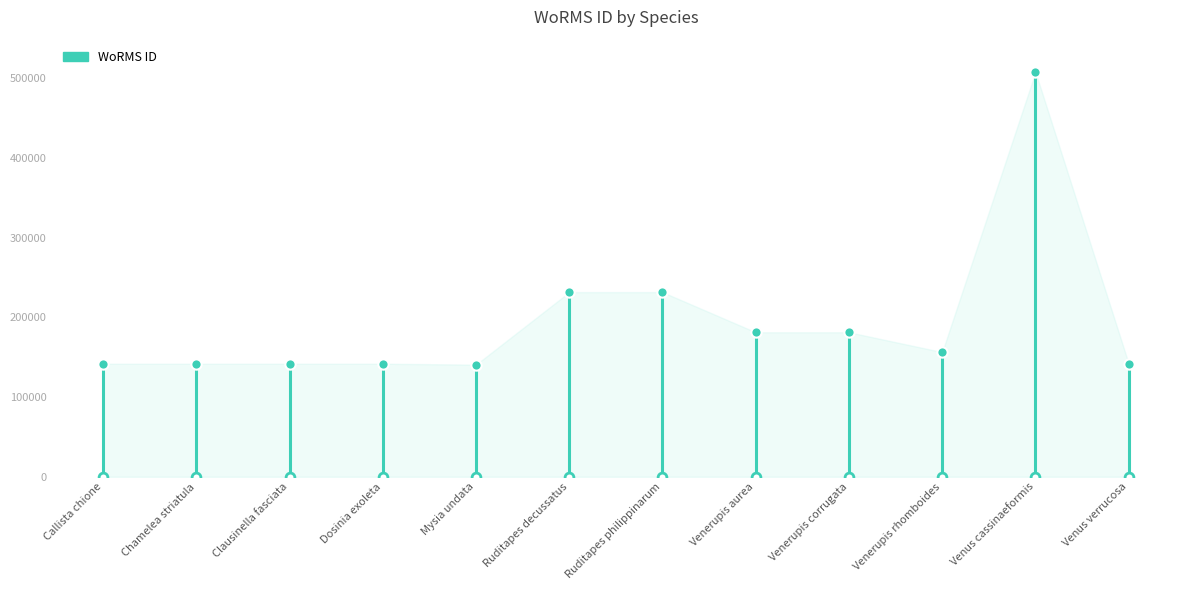

Between Chamelea striatula and Ruditapes philippinarum, which is larger?

Ruditapes philippinarum